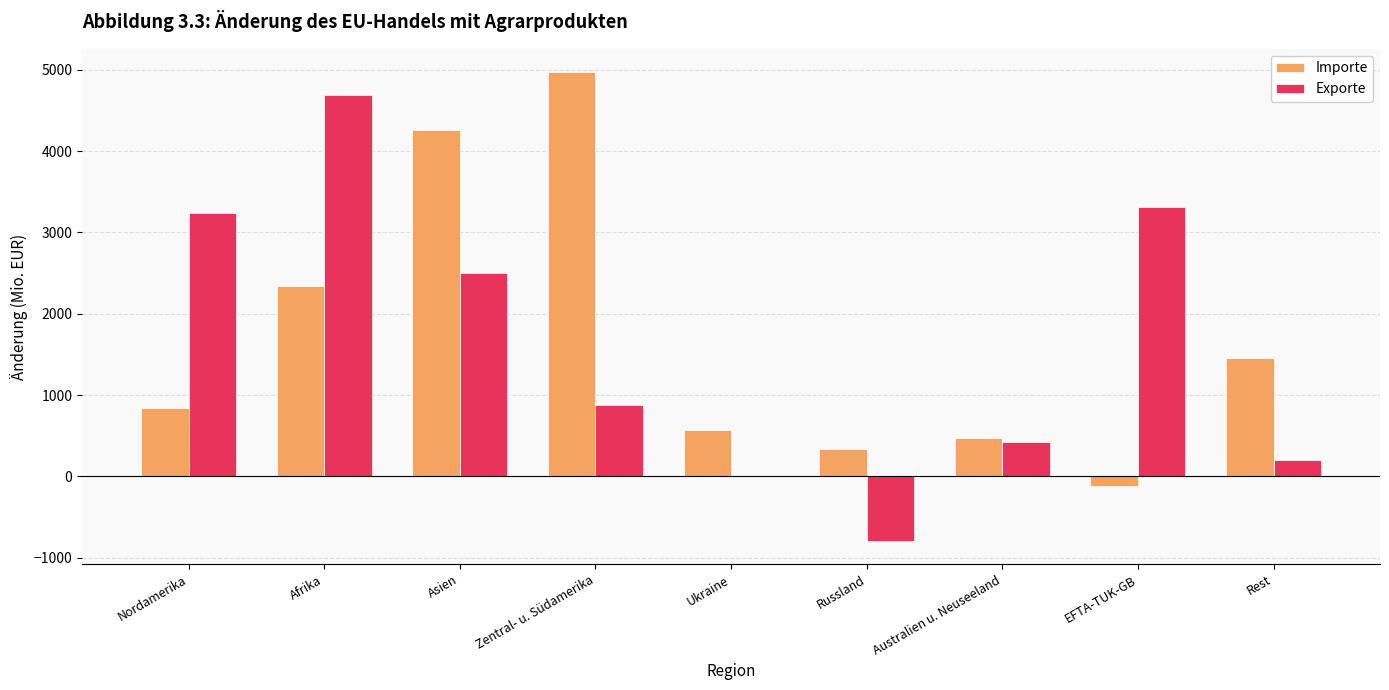

Count the number of categories in the chart.

9